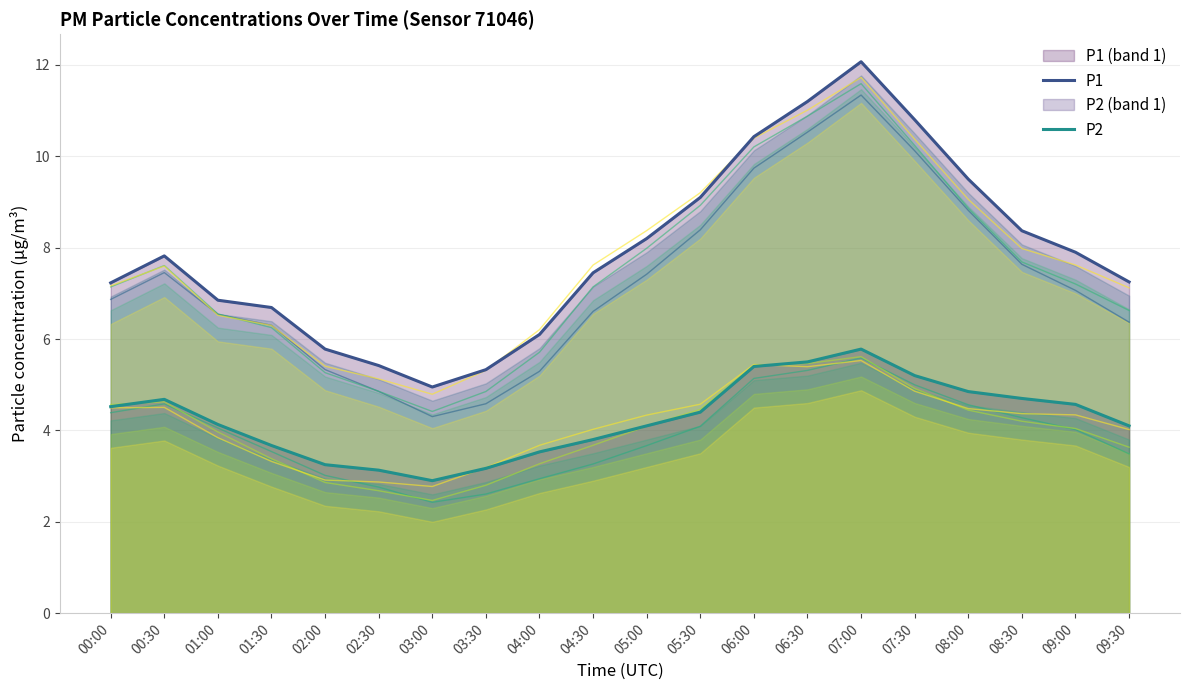

True or false: P2 has a value of 4.1 at 05:00.

True